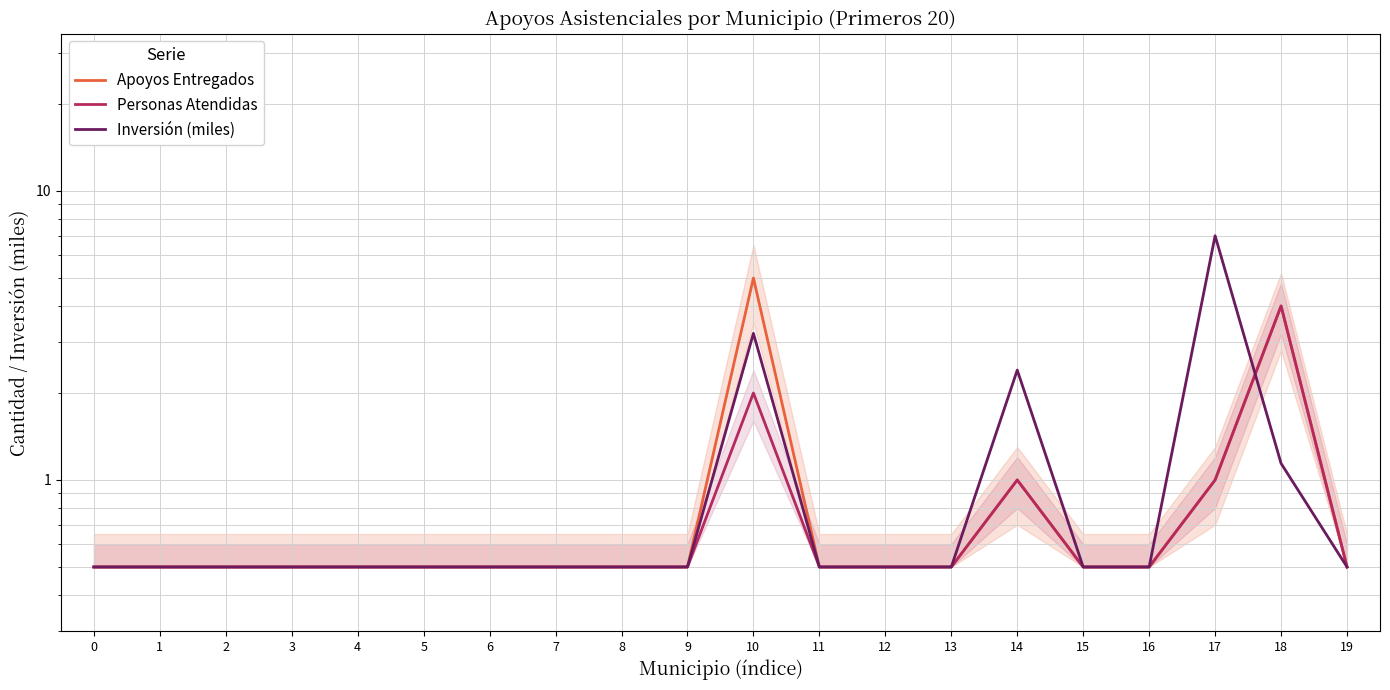

What is the difference between the second highest and minimum values in the Personas Atendidas series?

1.5